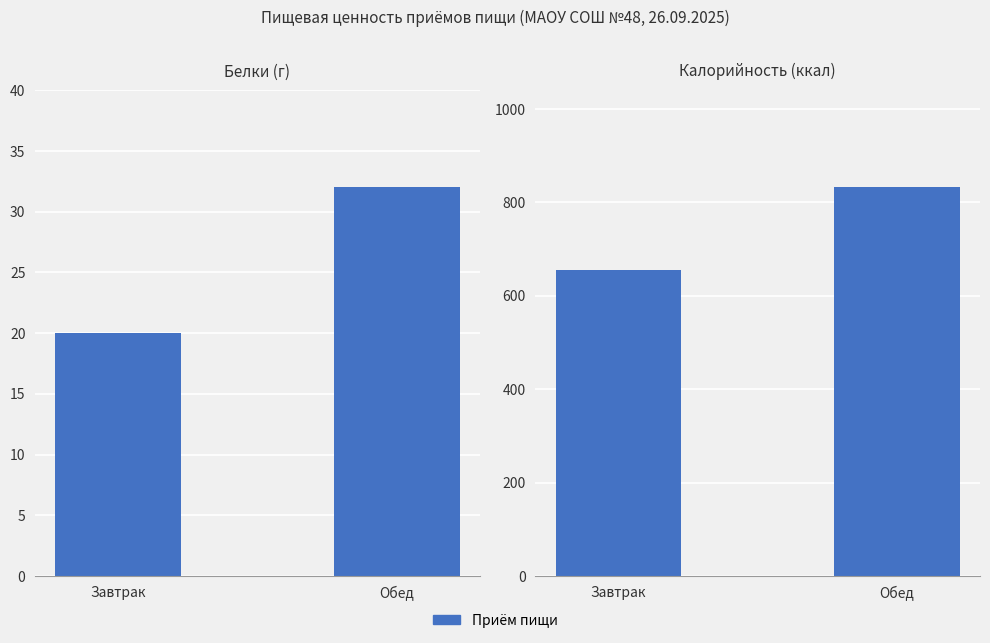

Are the bars grouped side by side (vs. stacked)?

Yes